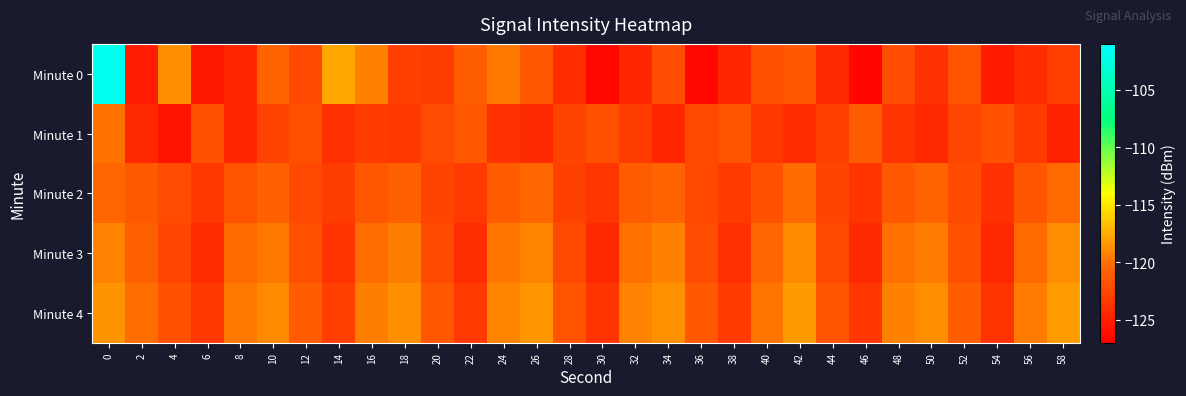

At which category does the chart reach its minimum across all series?

46